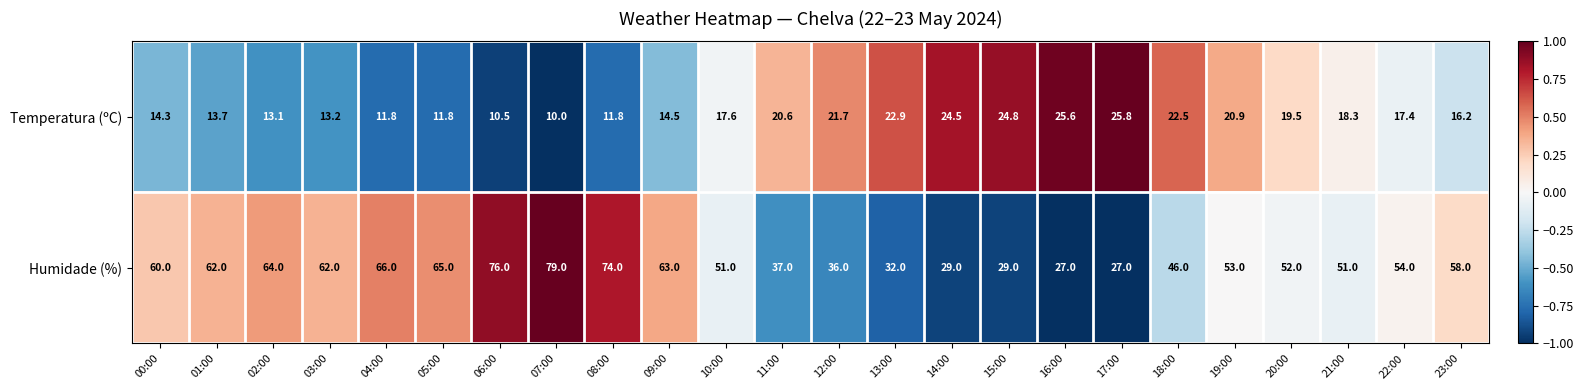

The Temperatura (ºC) series shows 20.9 at 19:00. True or false?

True